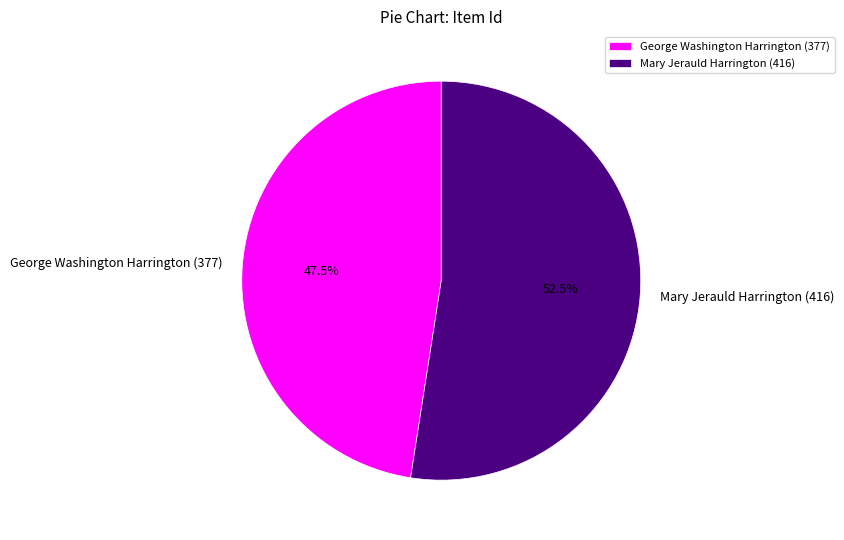

Which slice is the smallest?

George Washington Harrington (377)